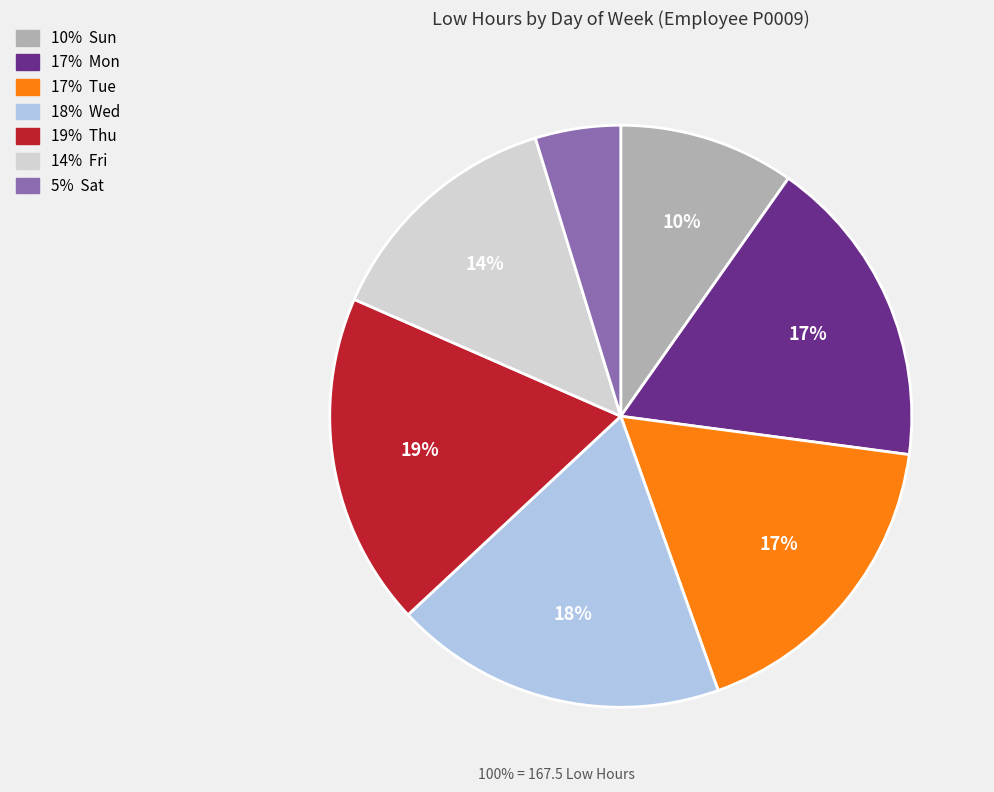

How many segments does this pie chart have?

7